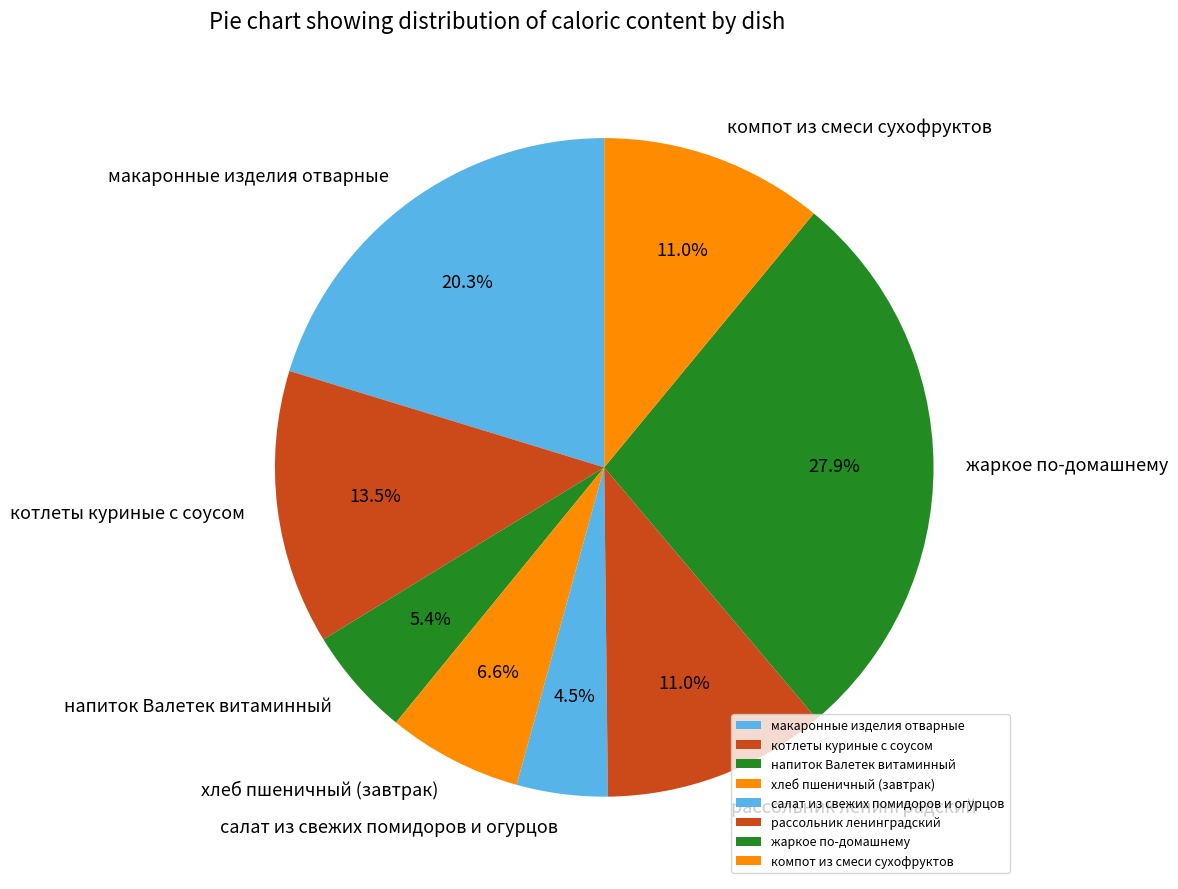

Approximately how many times larger is the value at компот из смеси сухофруктов compared to котлеты куриные с соусом?

0.8